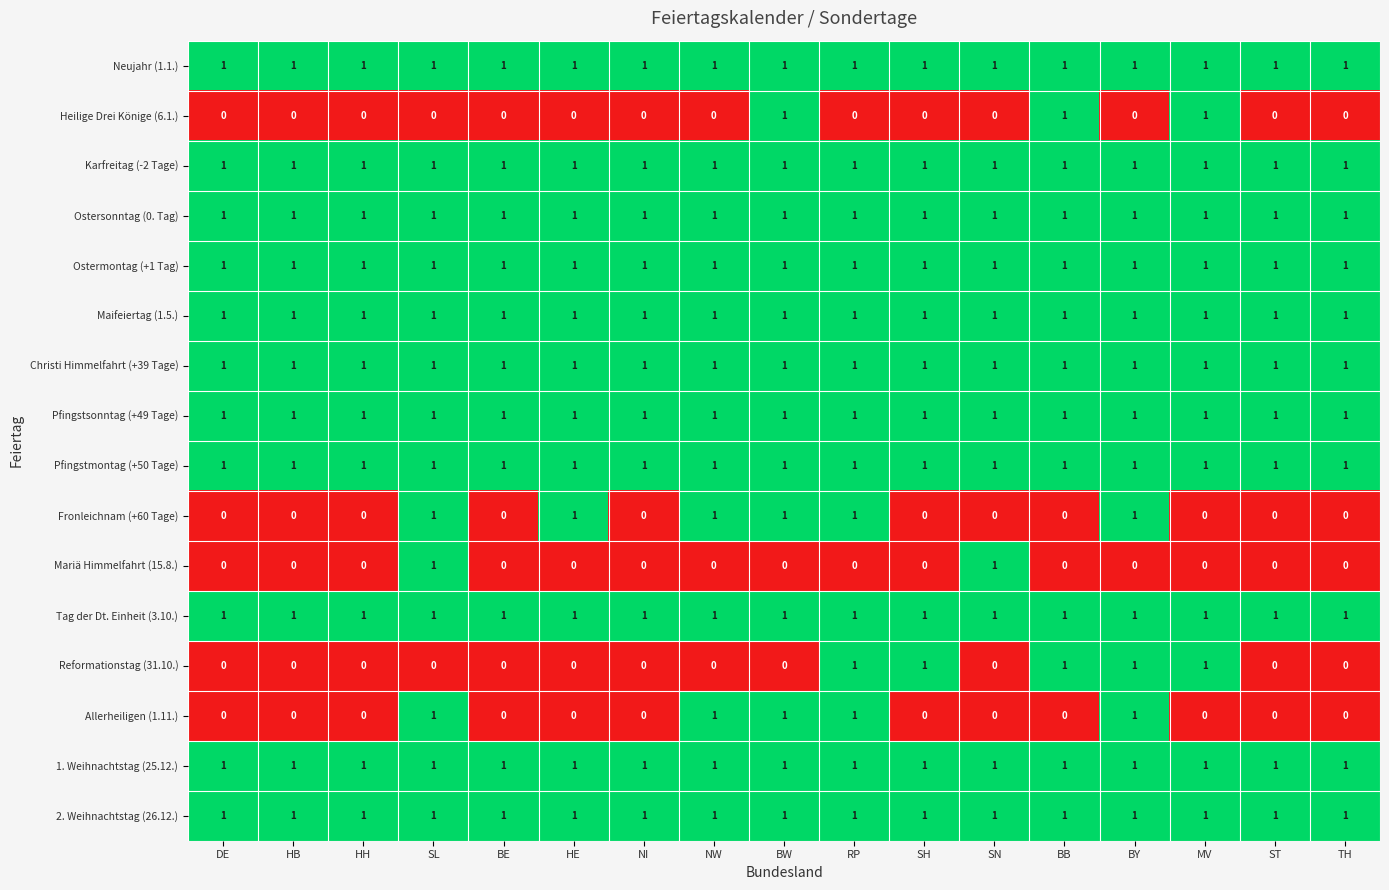

Is the value of Ostermontag (+1 Tag) at BB greater than the value of Mariä Himmelfahrt (15.8.) at HH?

Yes